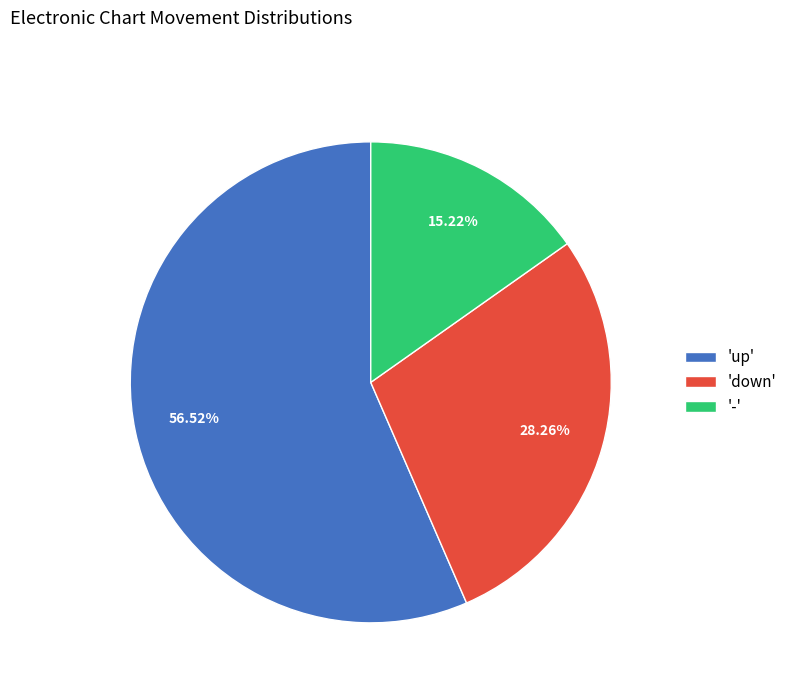

Approximately how many times larger is the value at 'down' compared to 'up'?

0.5